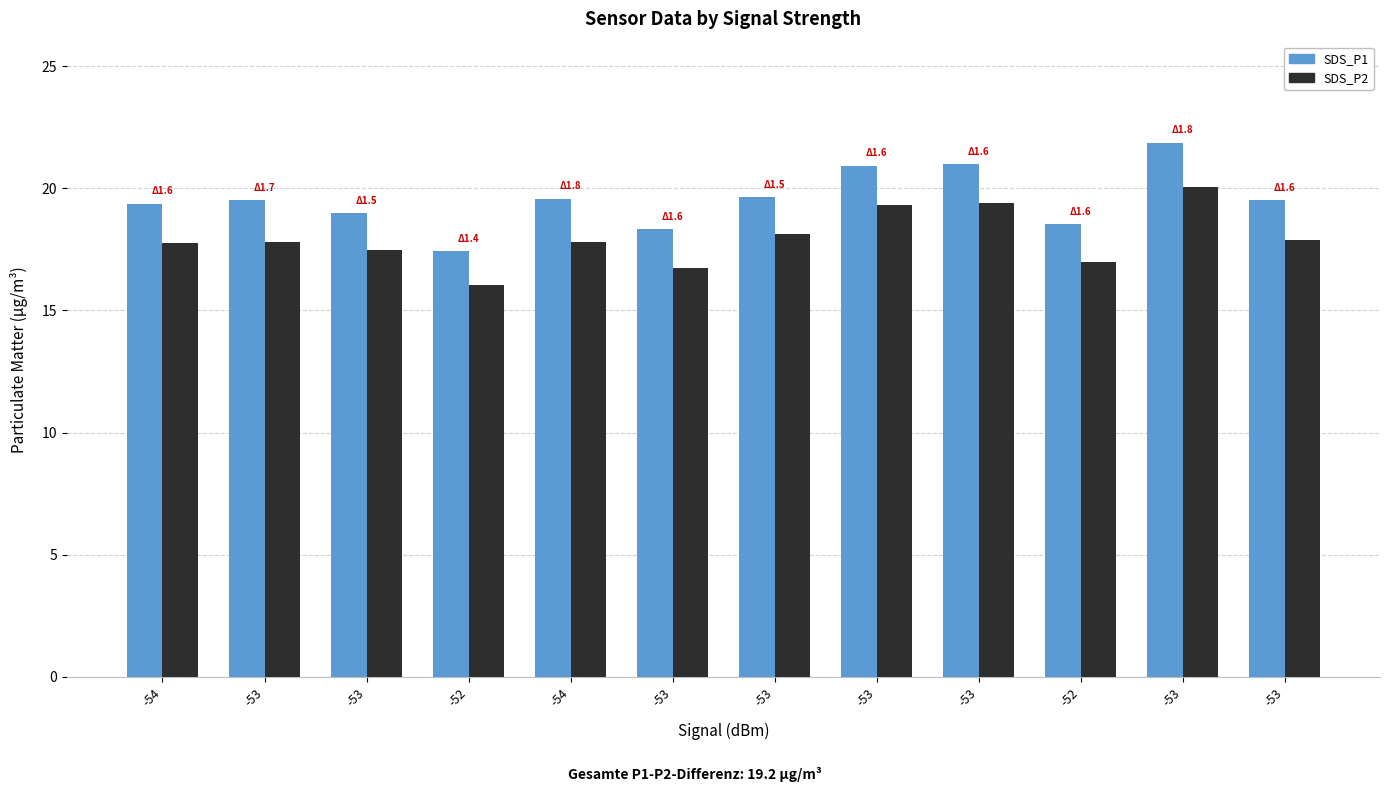

Rank the categories by SDS_P2 value from lowest to highest.

-52, -53, -52, -53, -54, -53, -54, -53, -53, -53, -53, -53